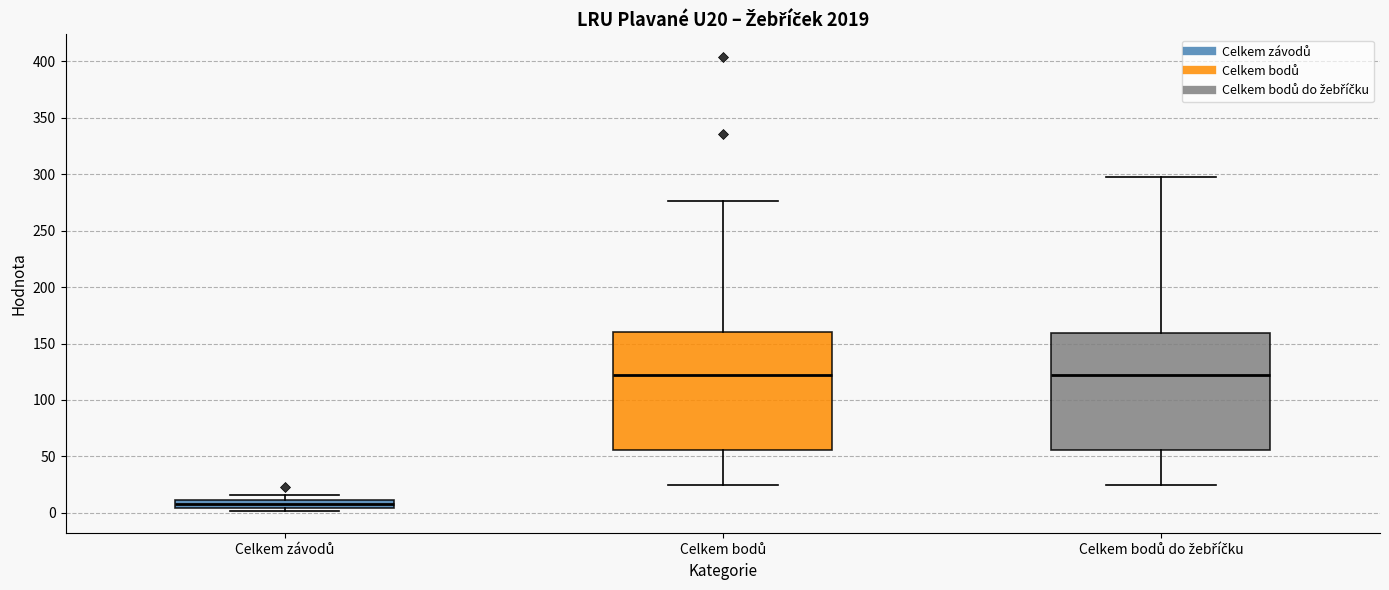

Where is the lower edge of the box for Celkem závodů on the y-axis? The values are not printed on the chart, so give them approximately, as read against the axis.

5